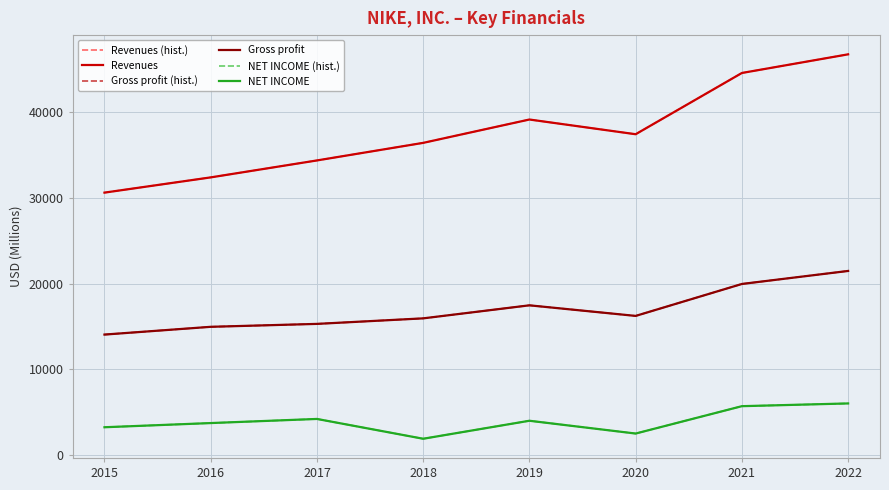

Is this an area chart (filled region under the line)?

No